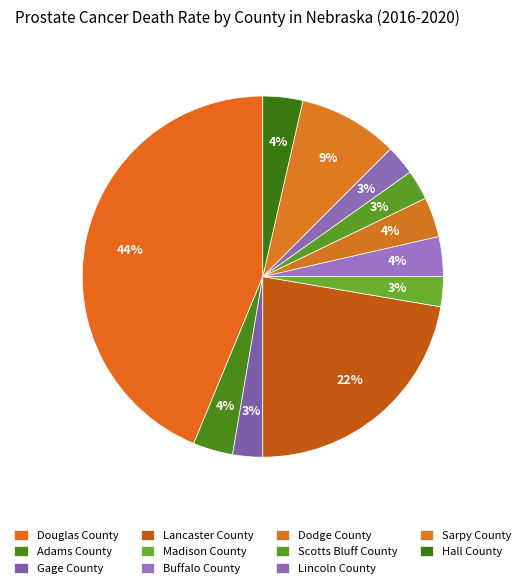

Count the number of slices in the pie.

11